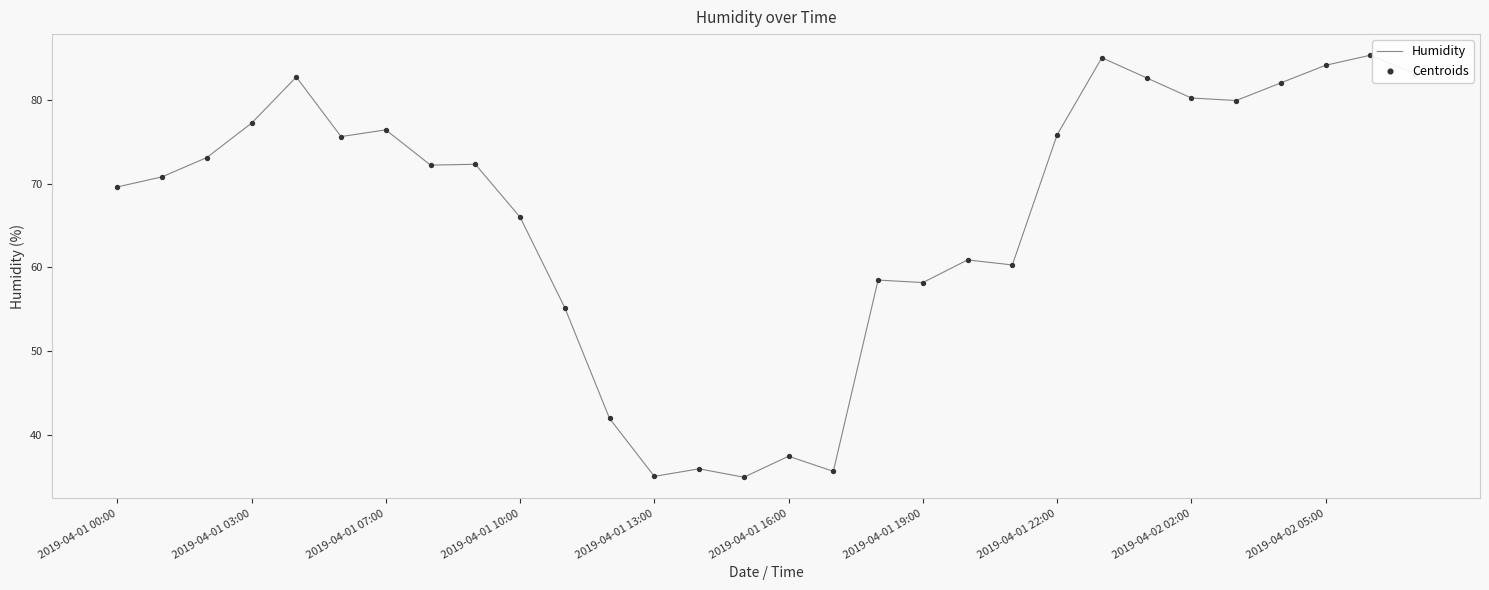

What is the change in value from 2019-04-01 09:00 to 2019-04-01 13:00?

-37.2